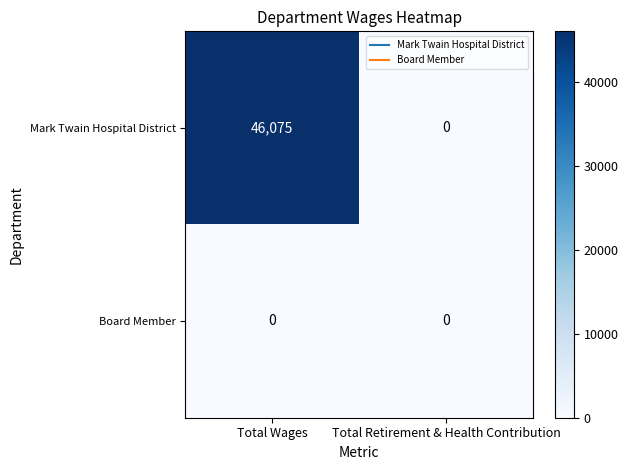

What is the sum of the Mark Twain Hospital District values at Total Wages and Total Retirement & Health Contribution?

46075